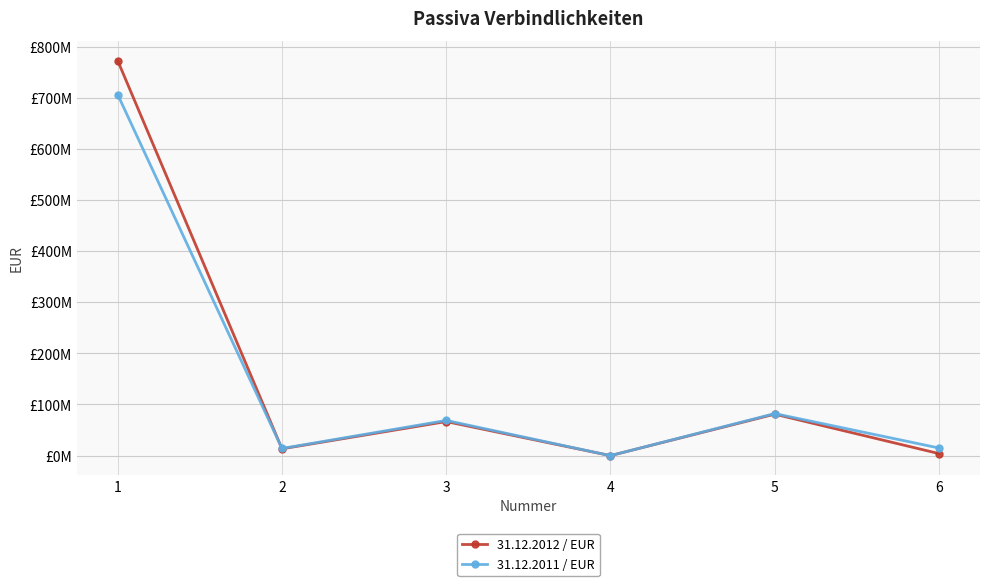

The 31.12.2011 / EUR series shows 15196730.0 at 3. True or false?

False